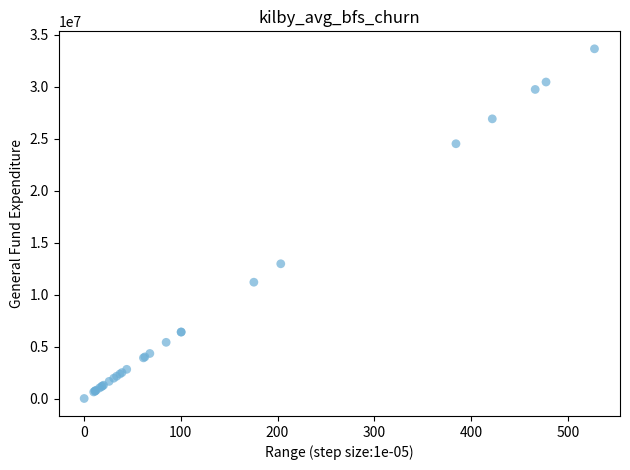

What Y value in the scatter plot is closest to 16824280?

12969000